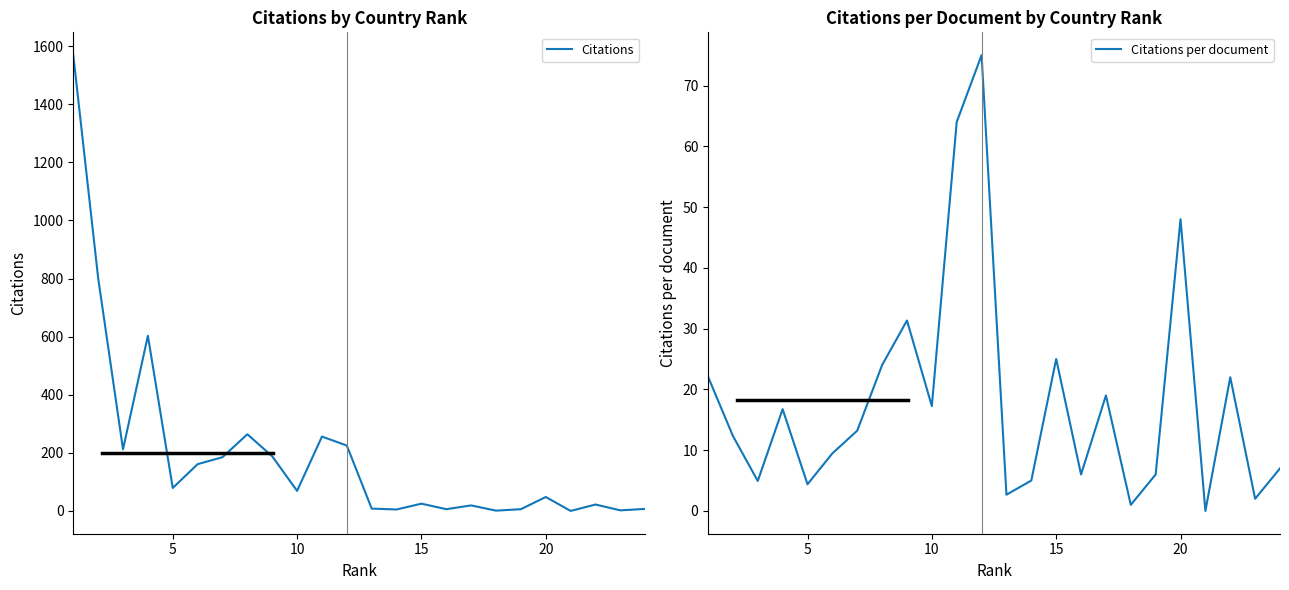

The value of Citations per document at 20 is 80.7. True or false?

False